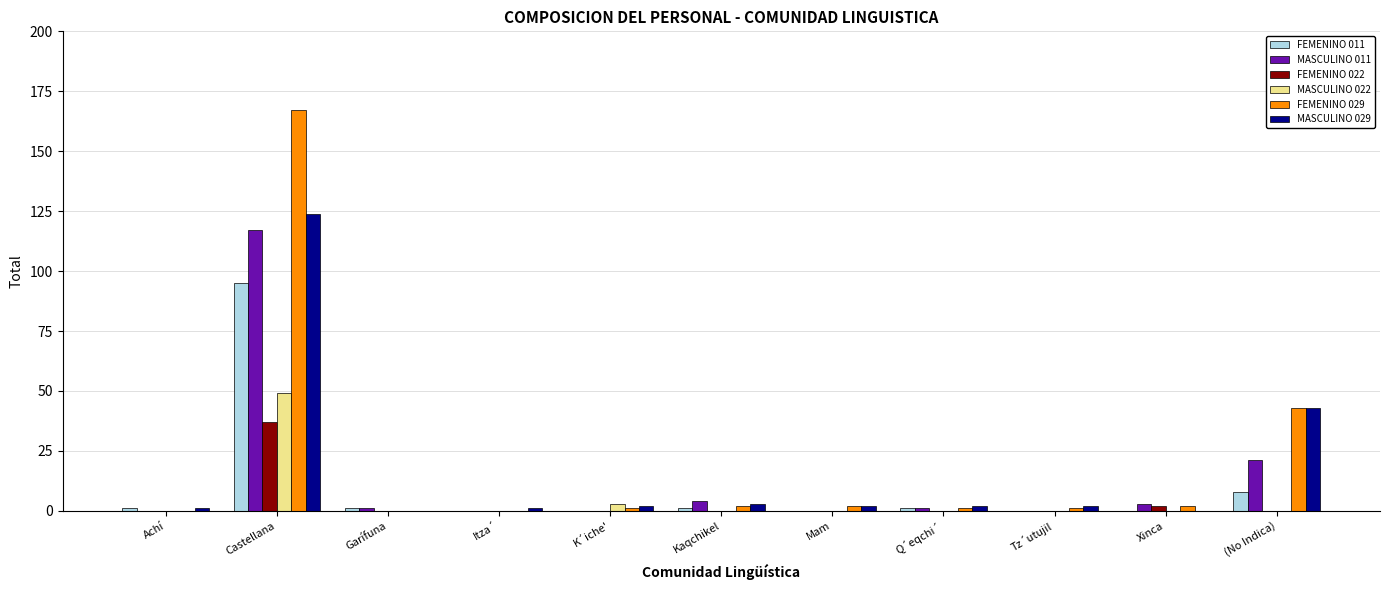

Does the chart contain stacked bars?

No